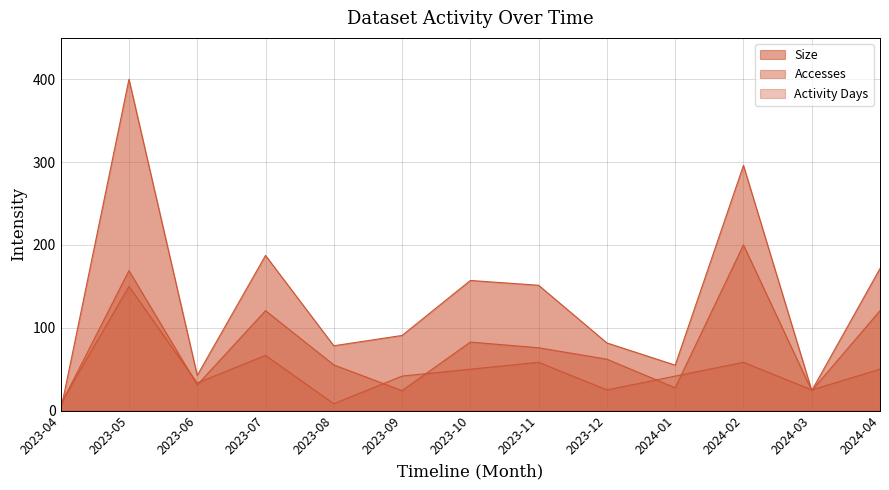

Rank the categories by Activity Days value from highest to lowest.

2023-05, 2023-07, 2023-11, 2024-02, 2023-10, 2024-04, 2023-09, 2024-01, 2023-06, 2023-12, 2024-03, 2023-04, 2023-08